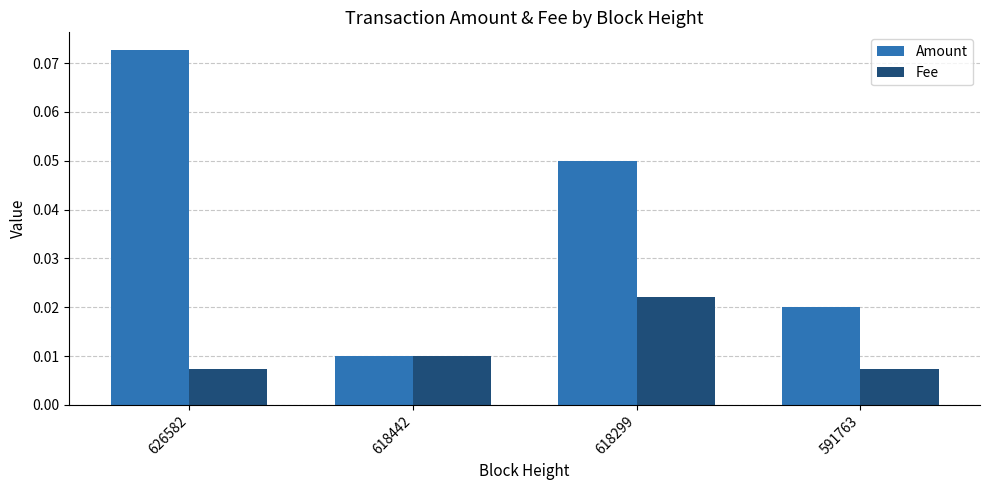

Which series has the largest total across all categories?

Amount